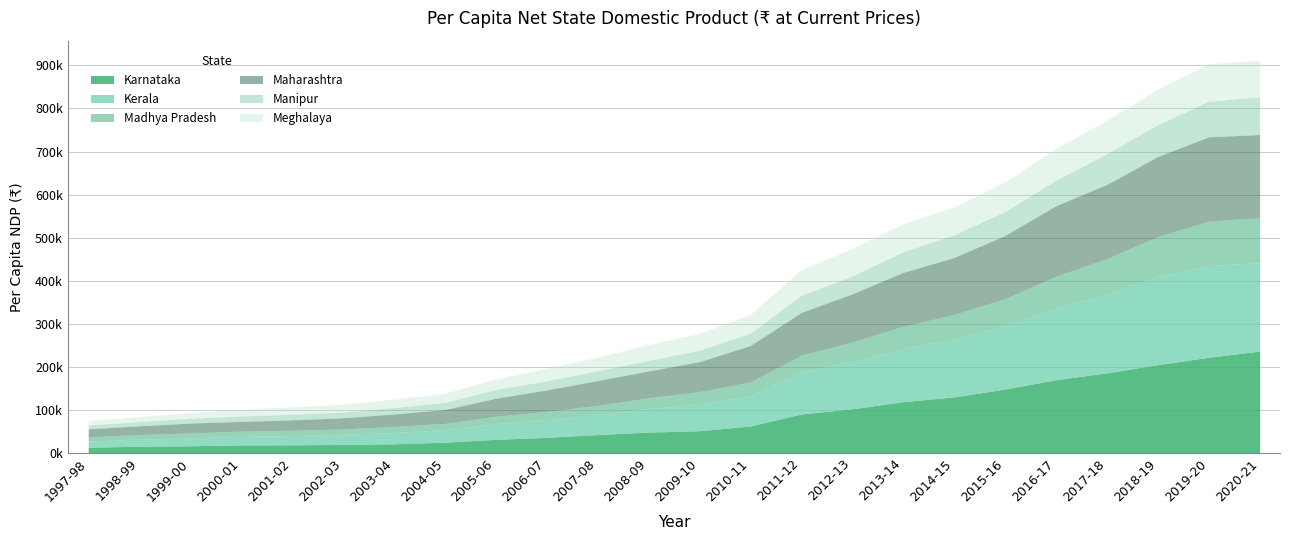

In Kerala, how many points are higher than both neighbors (excluding endpoints)?

1